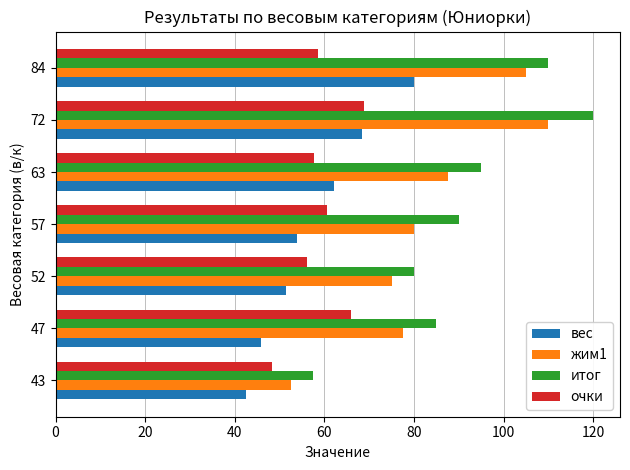

What is the sum of the итог values at 63 and 47?

180.0